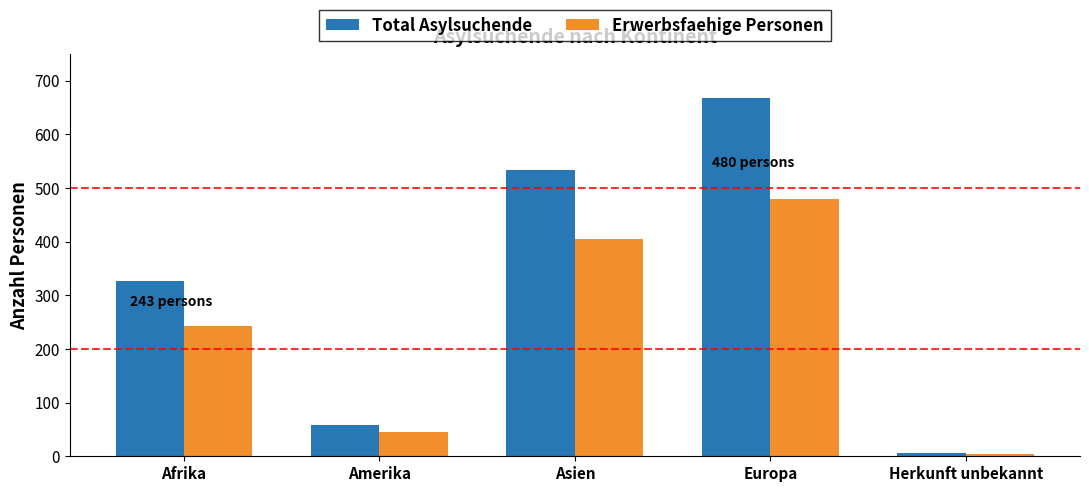

List the series in order of their overall mean, highest first.

Total Asylsuchende, Erwerbsfaehige Personen